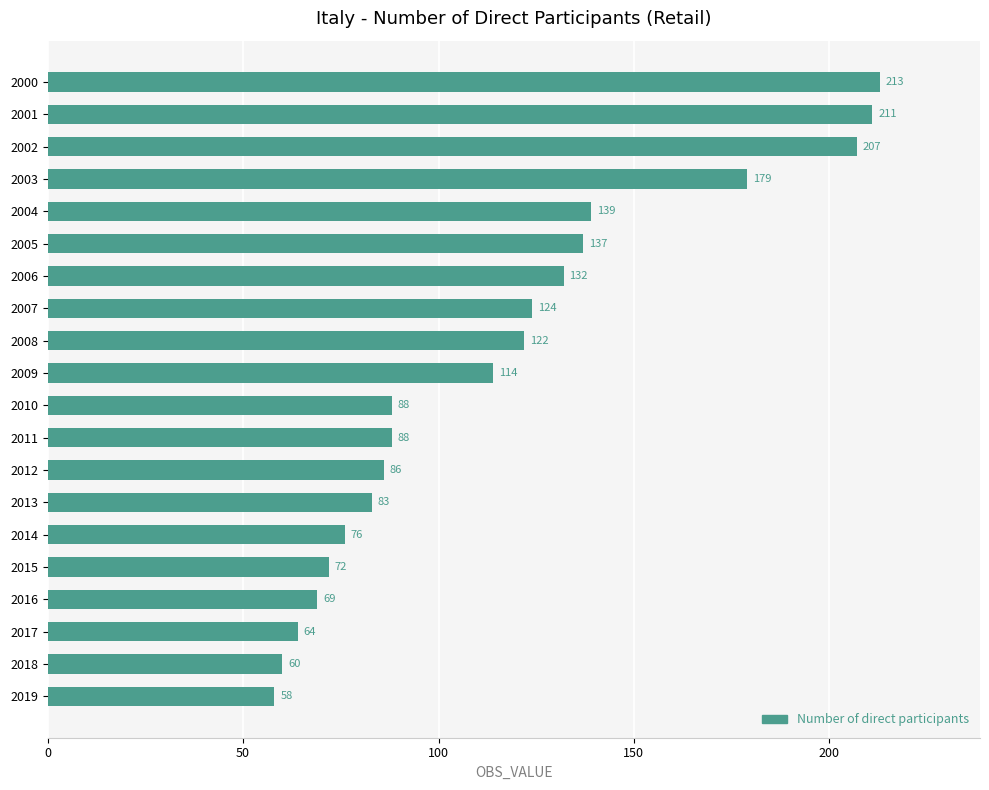

Reading bottom to top, transcribe all the data shown in this chart.

2019=58	2018=60	2017=64	2016=69	2015=72	2014=76	2013=83	2012=86	2011=88	2010=88	2009=114	2008=122	2007=124	2006=132	2005=137	2004=139	2003=179	2002=207	2001=211	2000=213